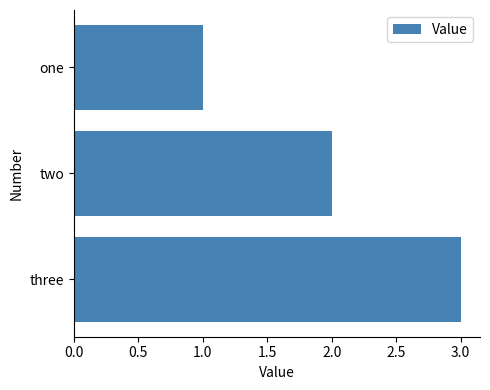

List the labels in order of value, smallest first.

one, two, three